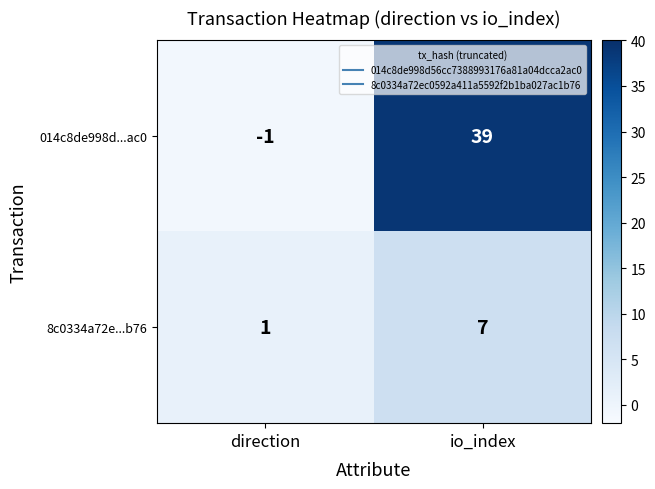

List the series in order of their overall mean, highest first.

014c8de998d...ac0, 8c0334a72e...b76